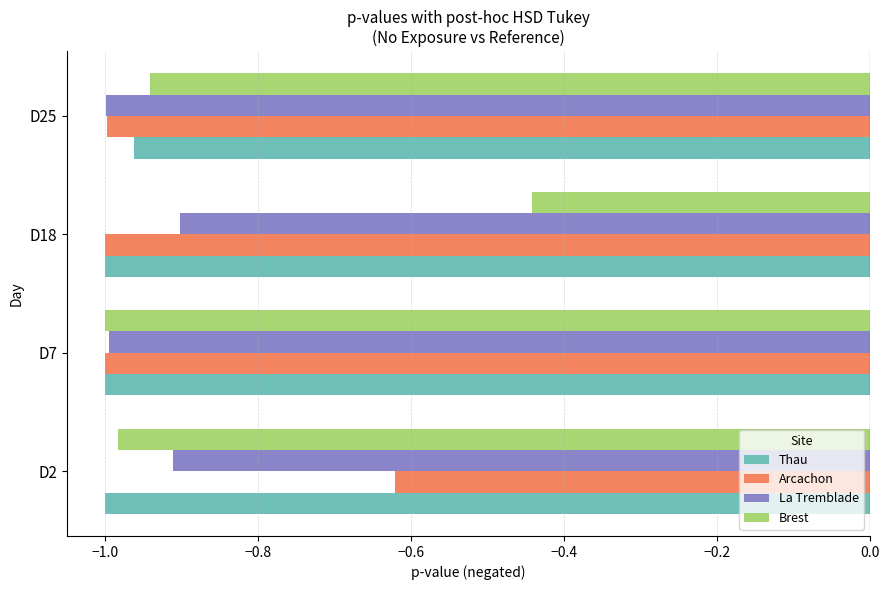

True or false: La Tremblade has a value of -0.9 at D2.

True